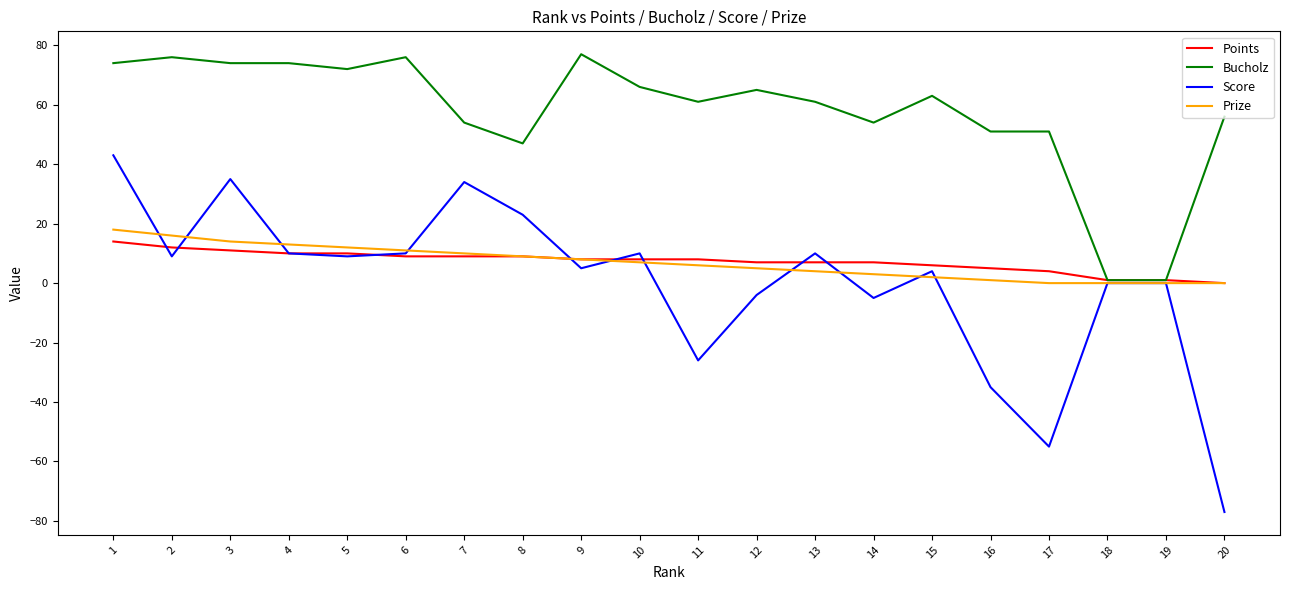

How many lines are shown in the chart?

4